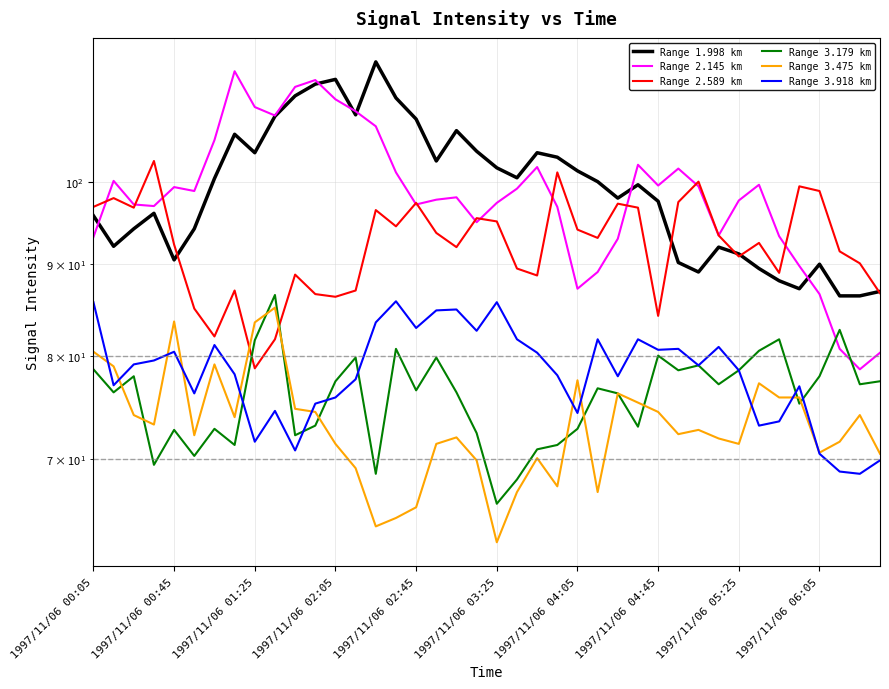

Between which two adjacent categories do Range 3.179 km and Range 2.145 km first intersect?

36 and 37